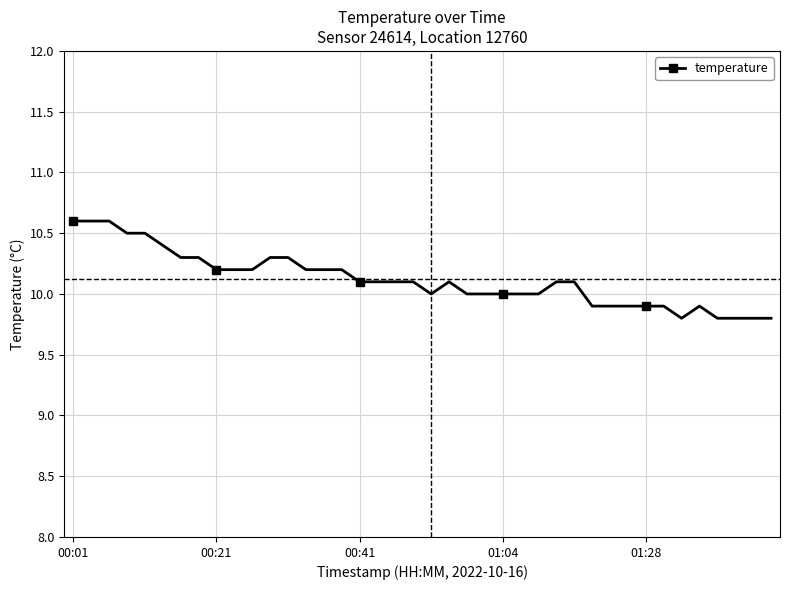

What is the value of the 9th point from the left?

10.2